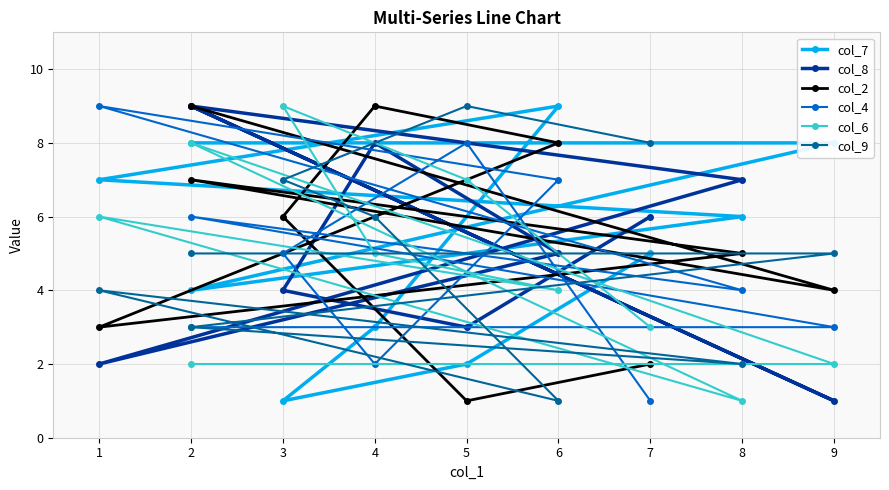

What is the minimum value for col_8?

1